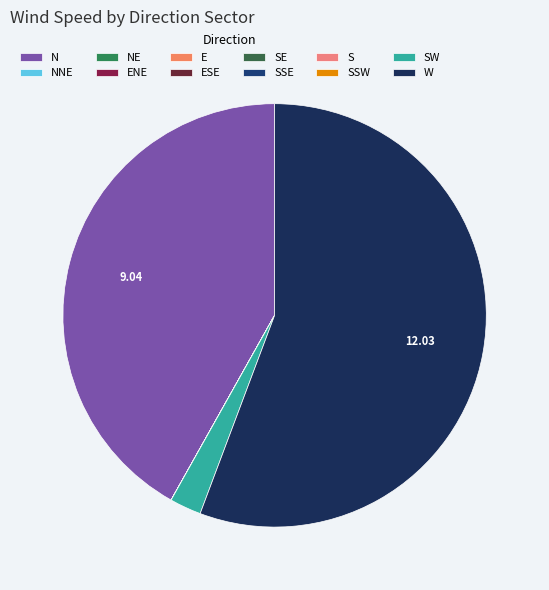

How many slices are in this pie chart?

12